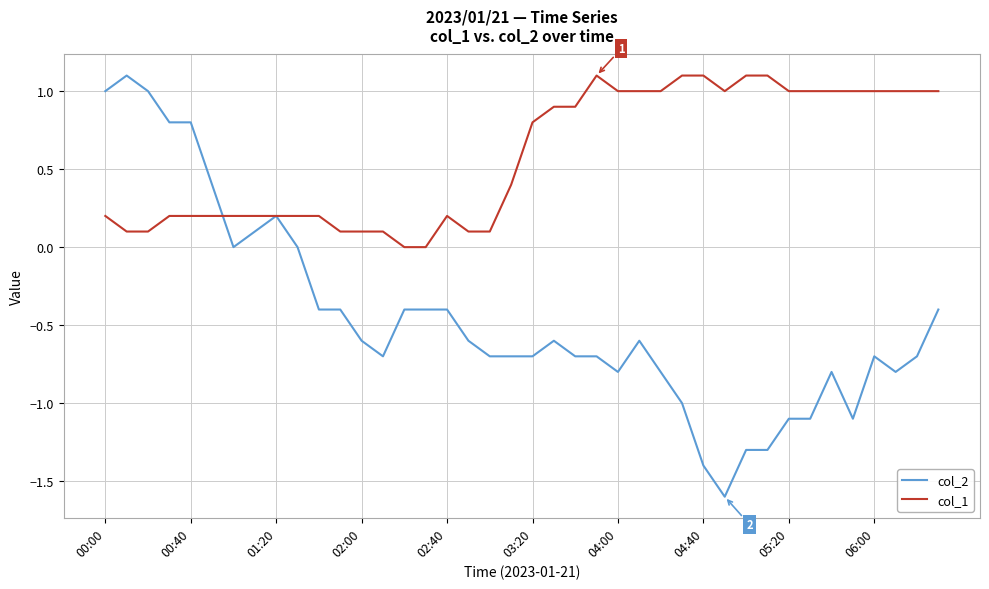

What is the highest value of the col_2 series?

1.1